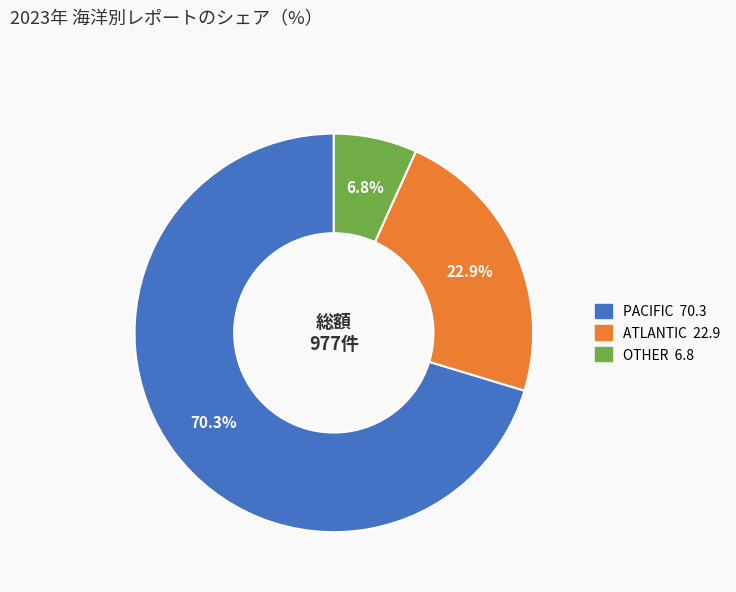

Does any single category account for the majority?

Yes